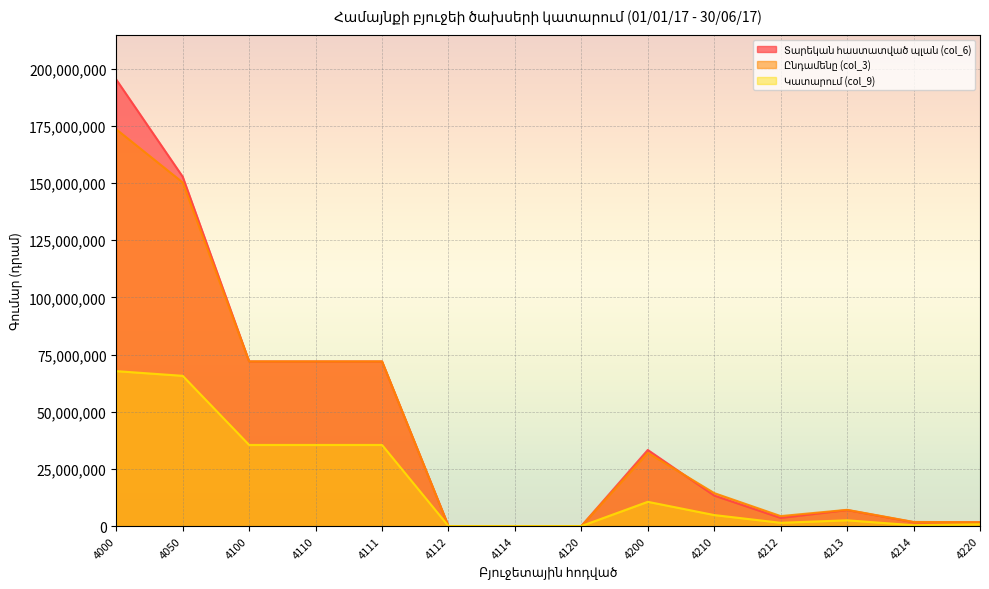

At which label is Ընդամենը (col_3) closest to 86764408?

4100